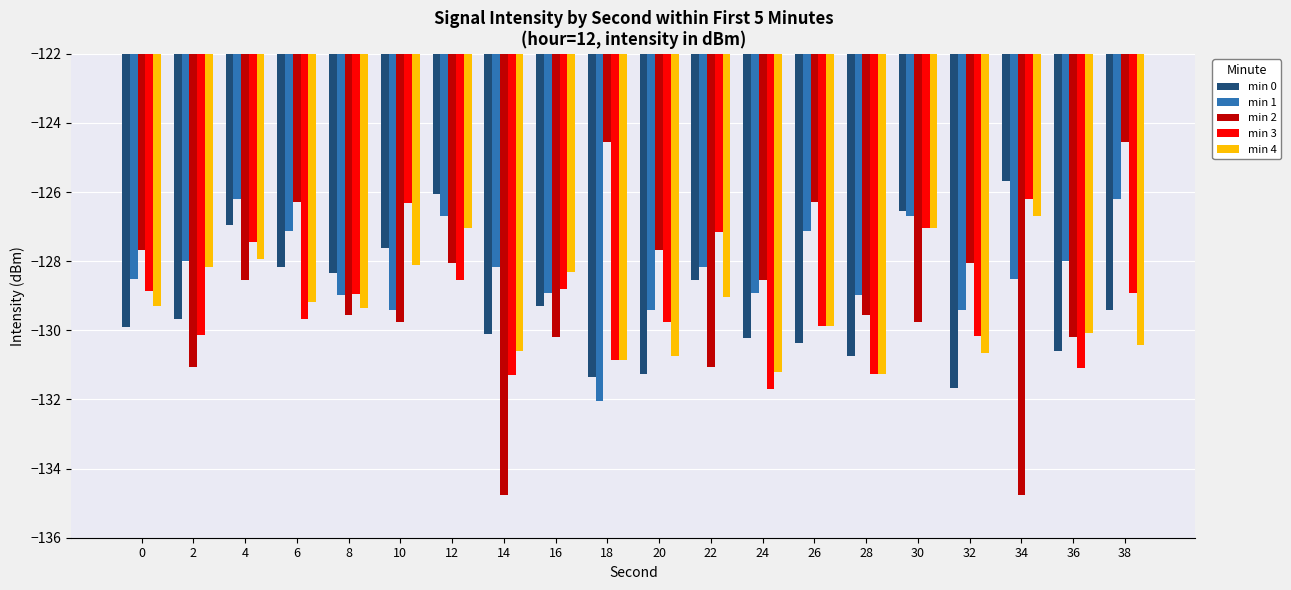

What is the average value of the min 0 series?

-129.1